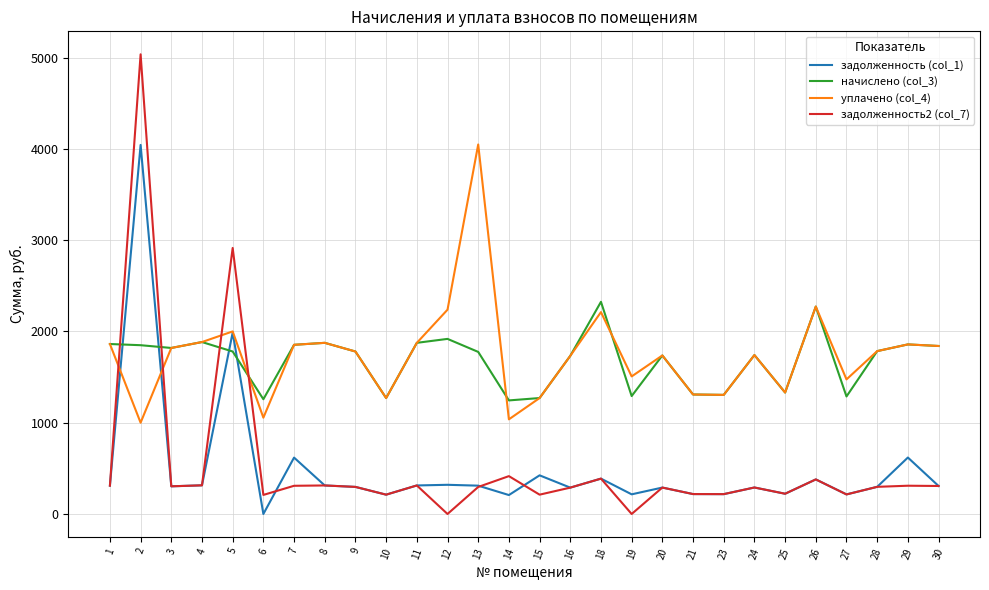

The value of уплачено (col_4) at 24 is 2339.6. True or false?

False